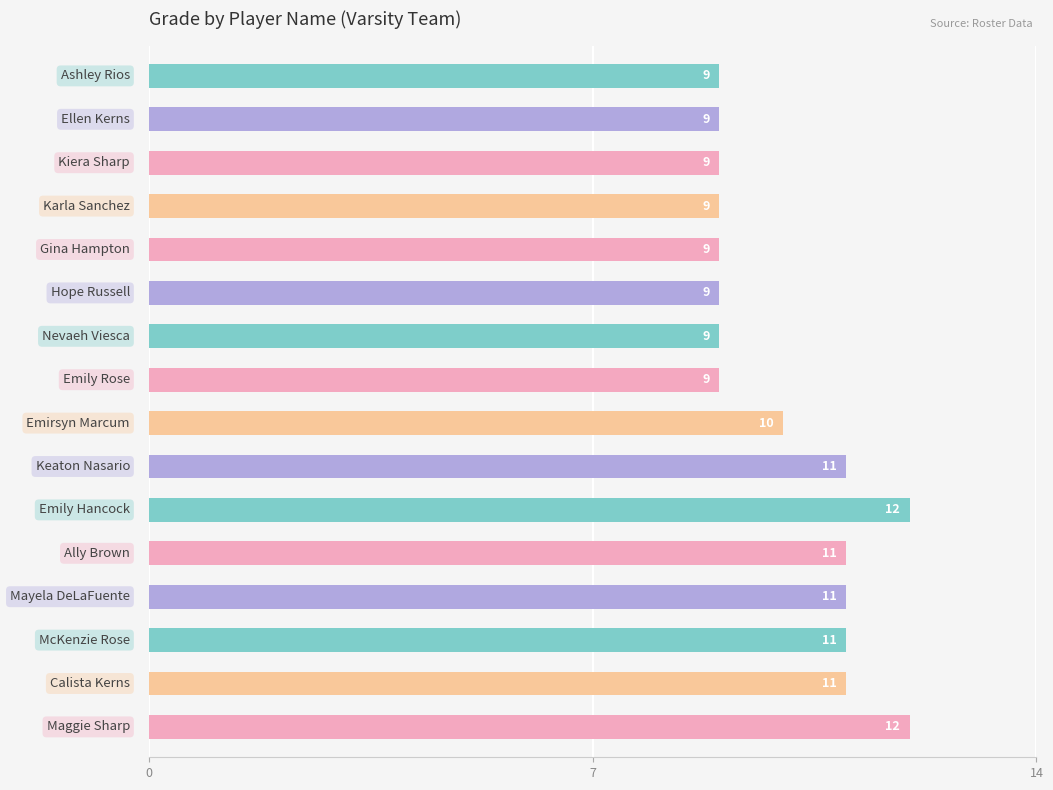

What is the sum of all values?

161